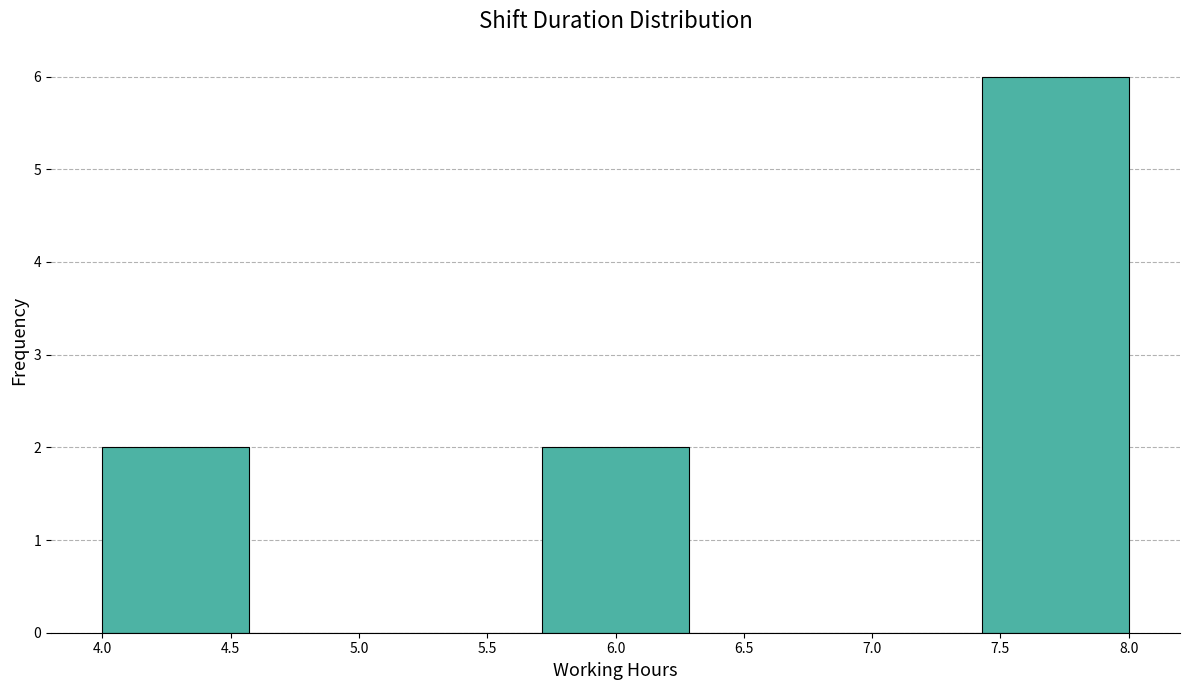

What is the height of the bar covering 7.45 to 8.00 on the x-axis? Neither the bar edges nor the heights are printed on the chart, so give them approximately, as read against the axes.

6